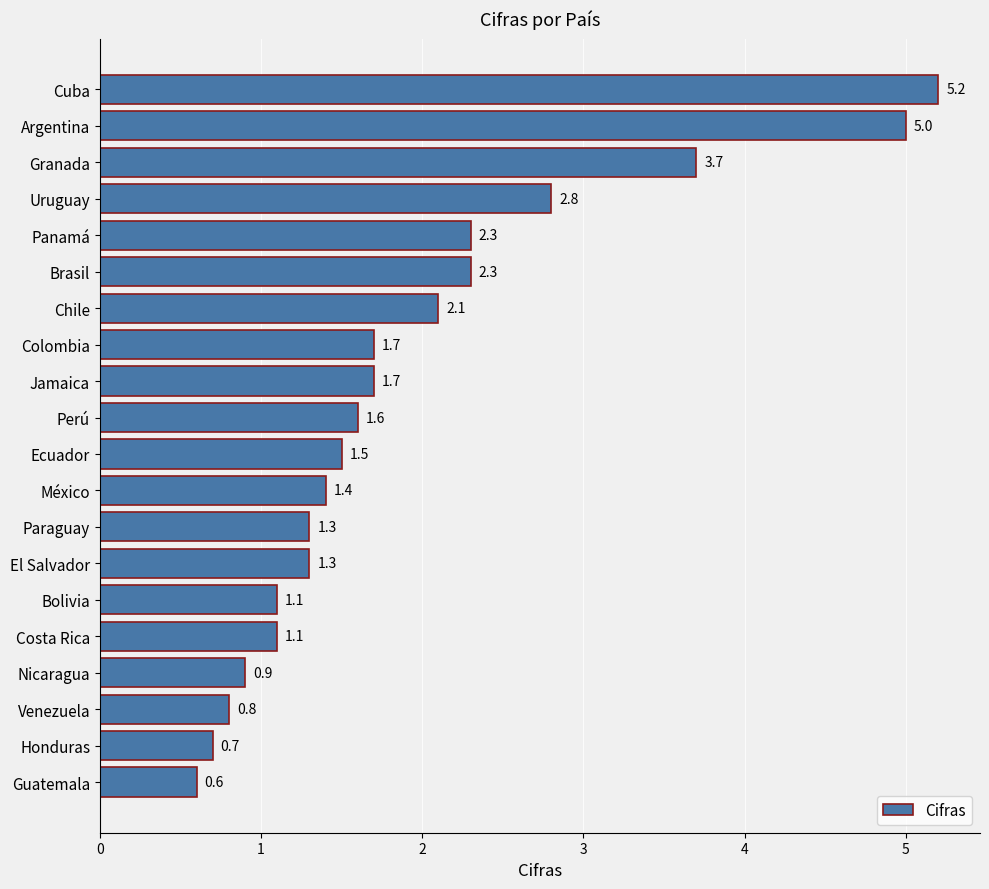

True or false: the data shows 0.2 at Guatemala.

False